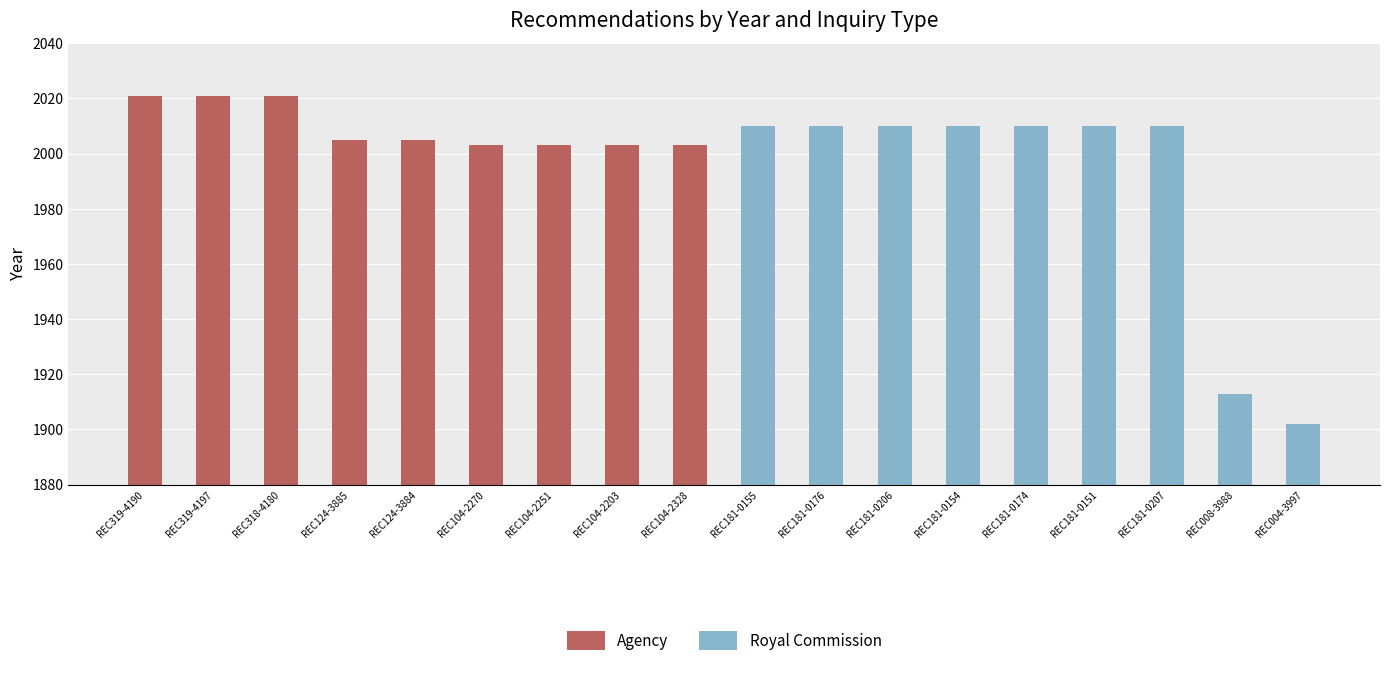

List the series in order of their overall mean, highest first.

Agency, Royal Commission